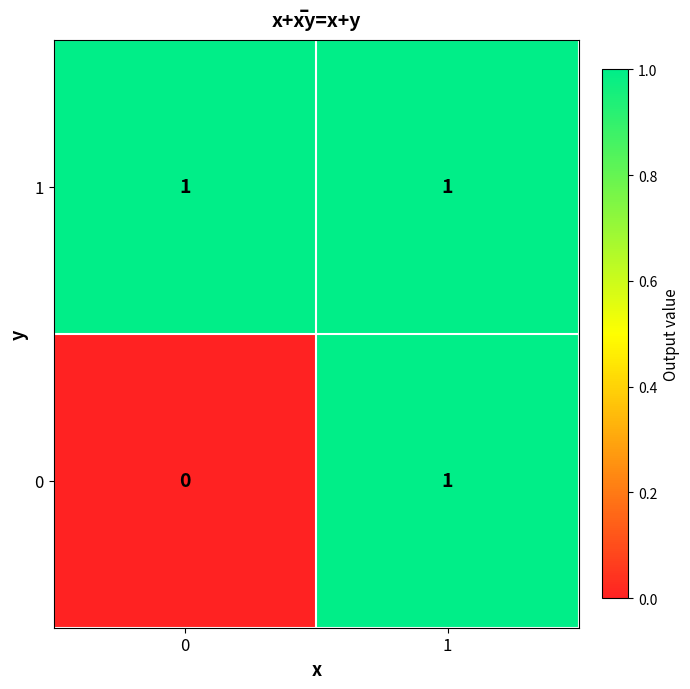

Between 0 and 1, which series saw the biggest shift?

0